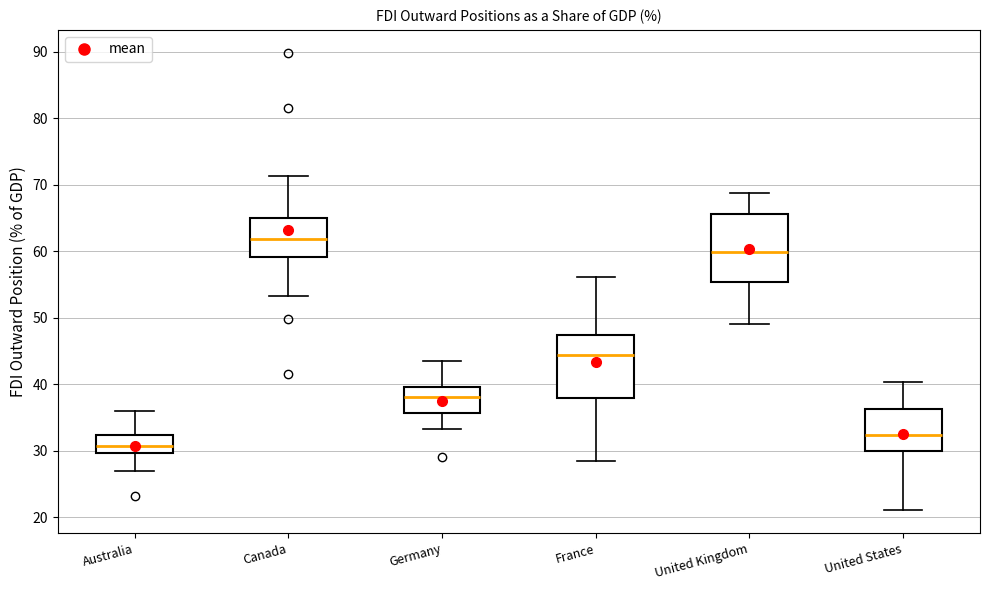

Reading left to right, read every box against the y-axis: the position of its median line, the range the box covers, and the ends of its whiskers. The values are not printed on the chart, so give them approximately, as read against the axis.

Australia: median 31, box 30 to 32, whiskers 27 to 36
Canada: median 62, box 59 to 65, whiskers 53 to 71
Germany: median 38, box 36 to 40, whiskers 33 to 43
France: median 44, box 38 to 47, whiskers 28 to 56
United Kingdom: median 60, box 55 to 66, whiskers 49 to 69
United States: median 32, box 30 to 36, whiskers 21 to 40